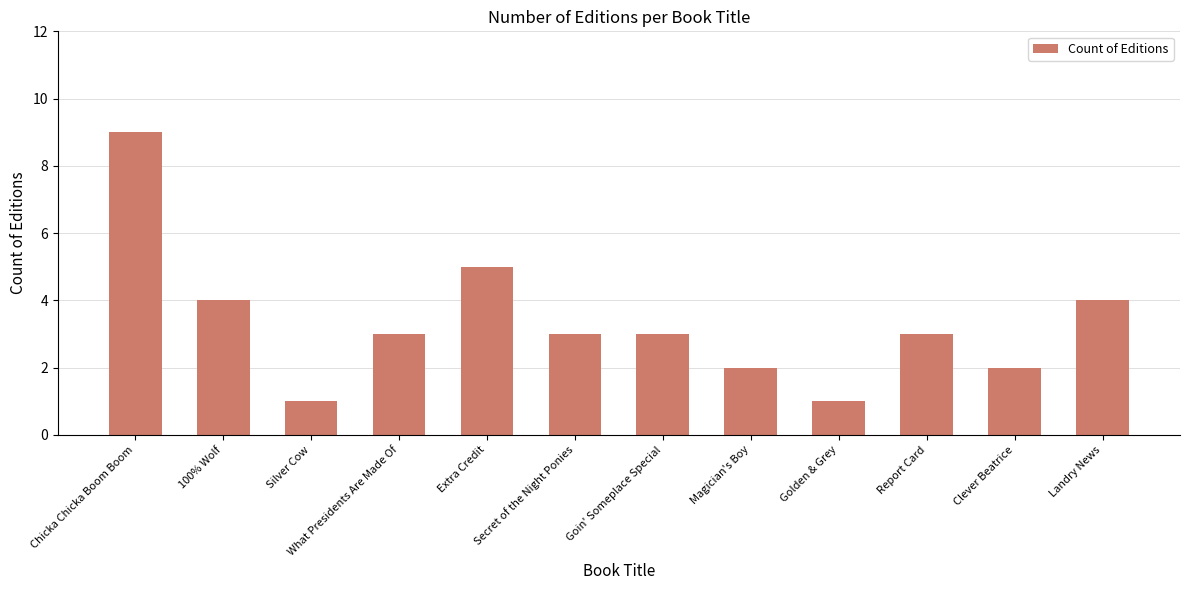

True or false: the data shows 4 at Goin' Someplace Special.

False